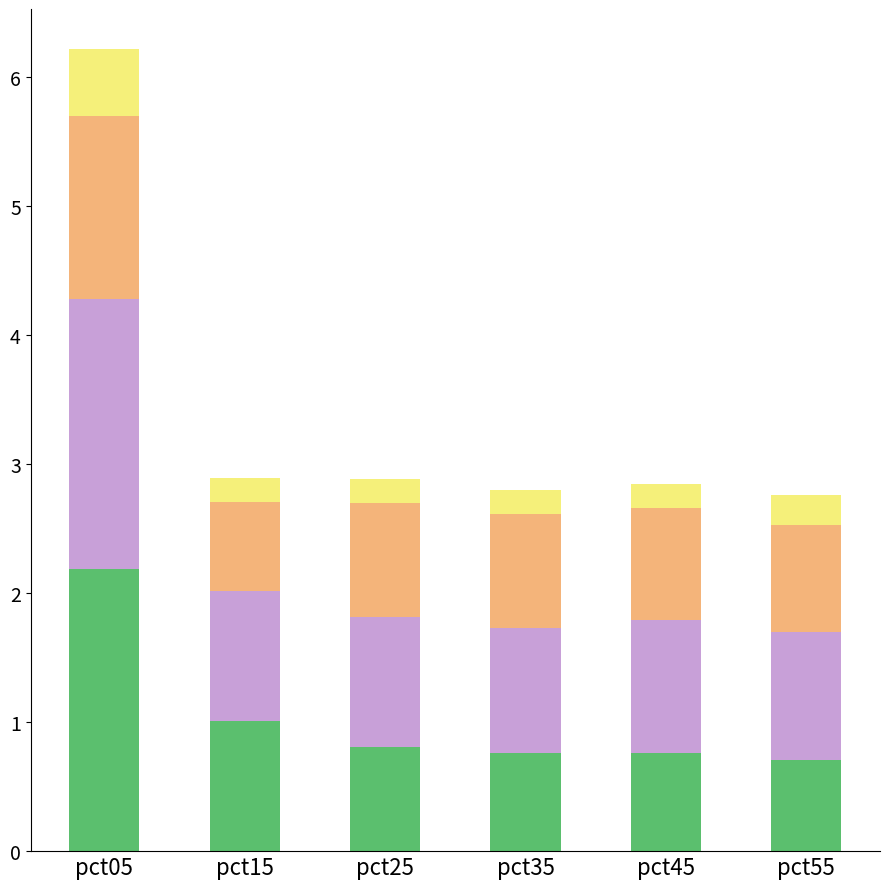

What is the total value across all series at pct05?

6.2